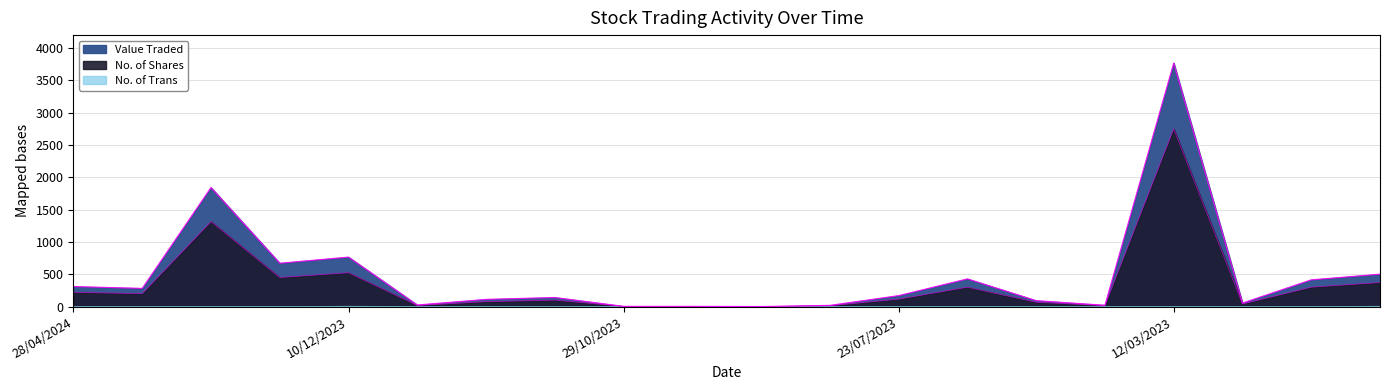

What is the value of the No. of Shares point at the 15th from the left?

67